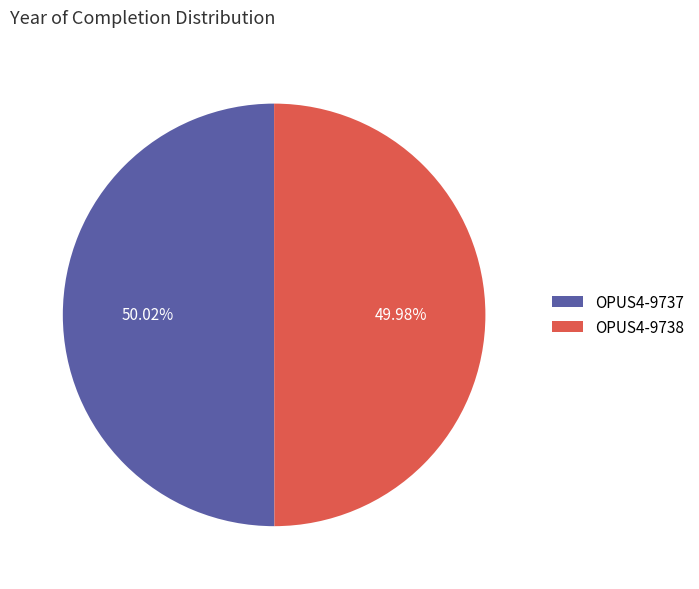

Combined, do OPUS4-9738 and OPUS4-9737 account for over 50%?

Yes